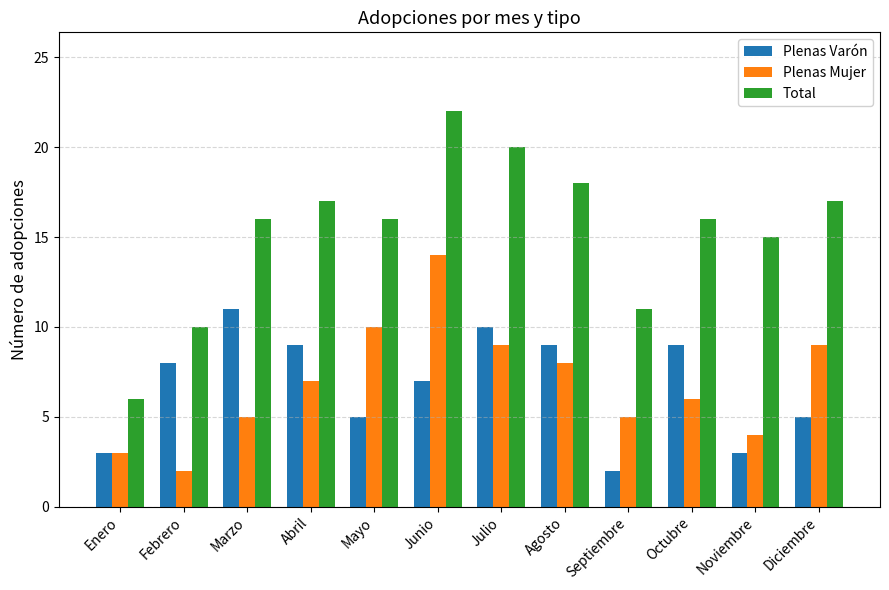

What is the average value of the Plenas Varón series?

7